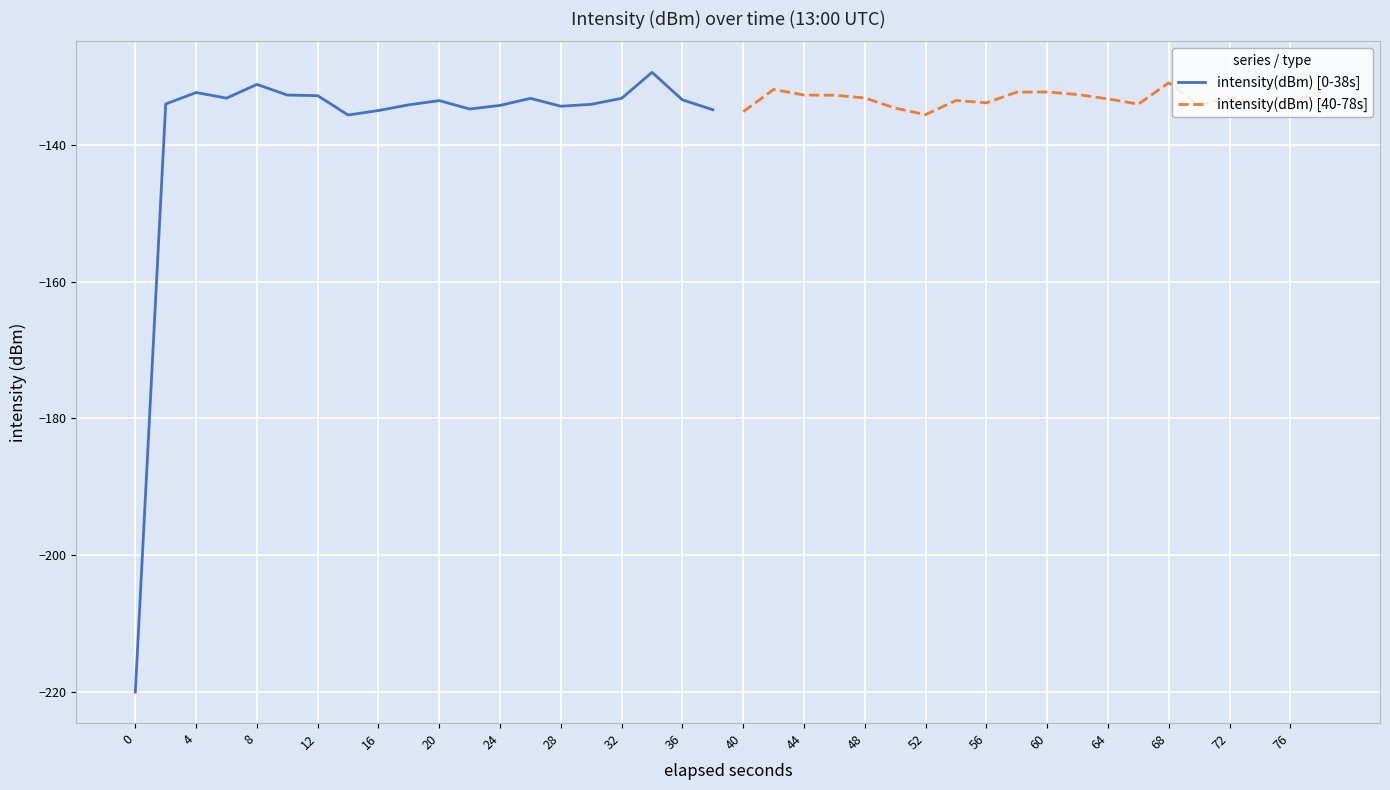

What is the value of the intensity(dBm) [40-78s] point at the 1st from the left?

-135.2